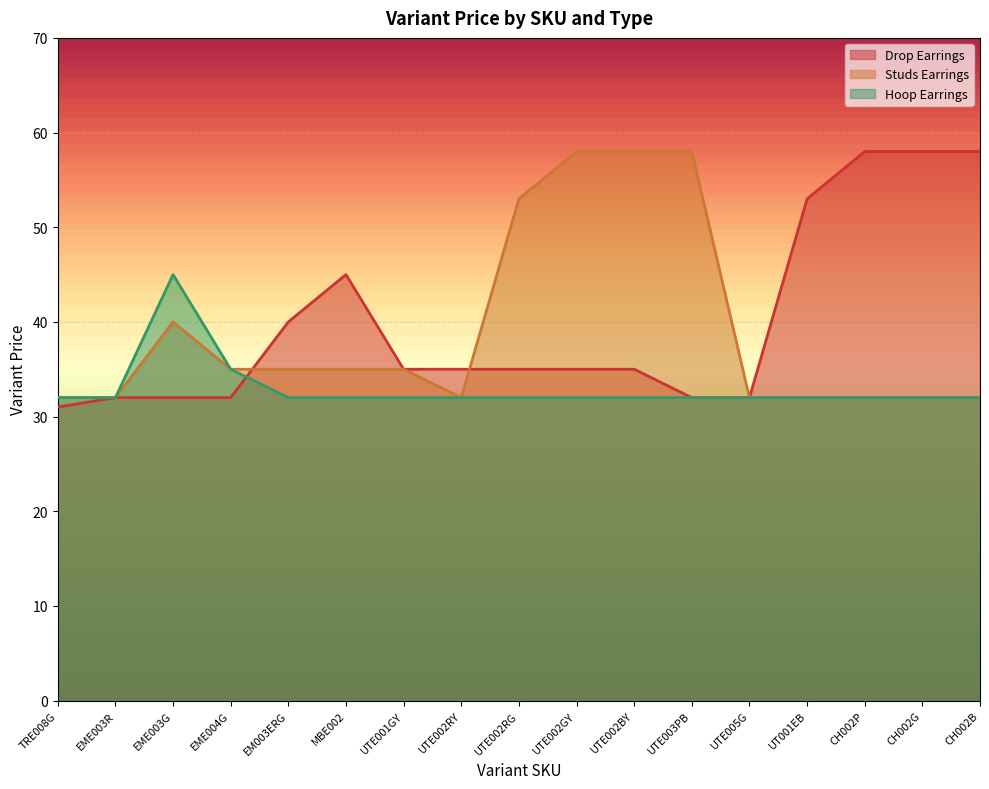

What is the difference between the maximum and minimum values in the Hoop Earrings series?

13